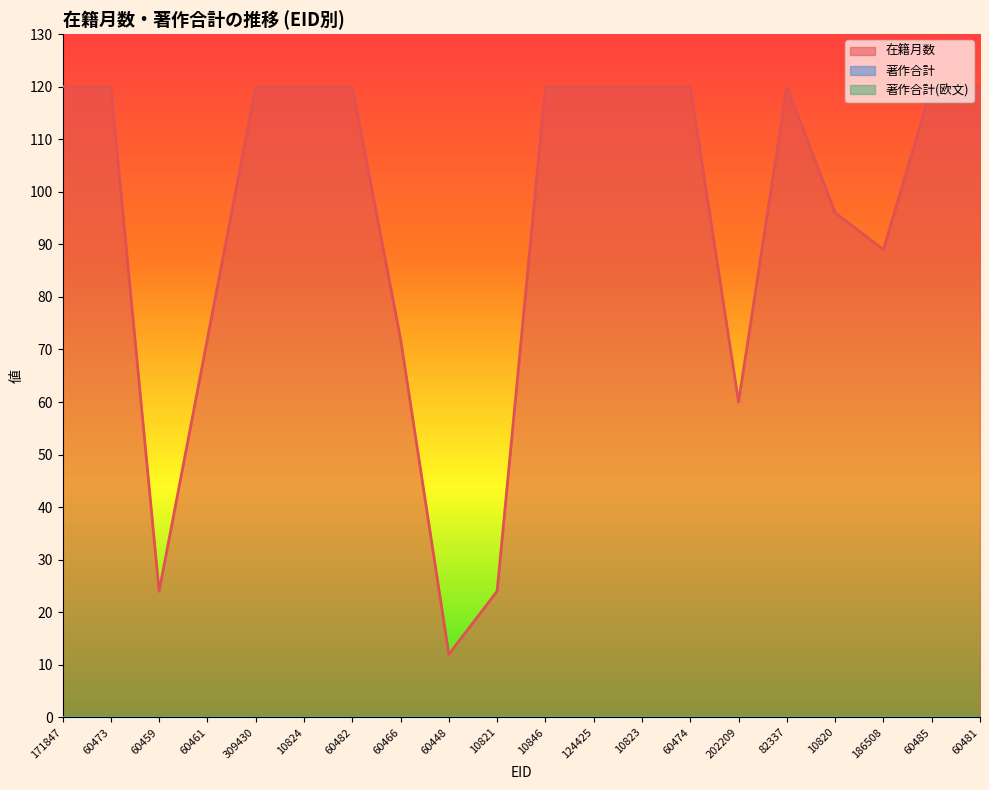

True or false: 著作合計 and 在籍月数 intersect in this chart.

False